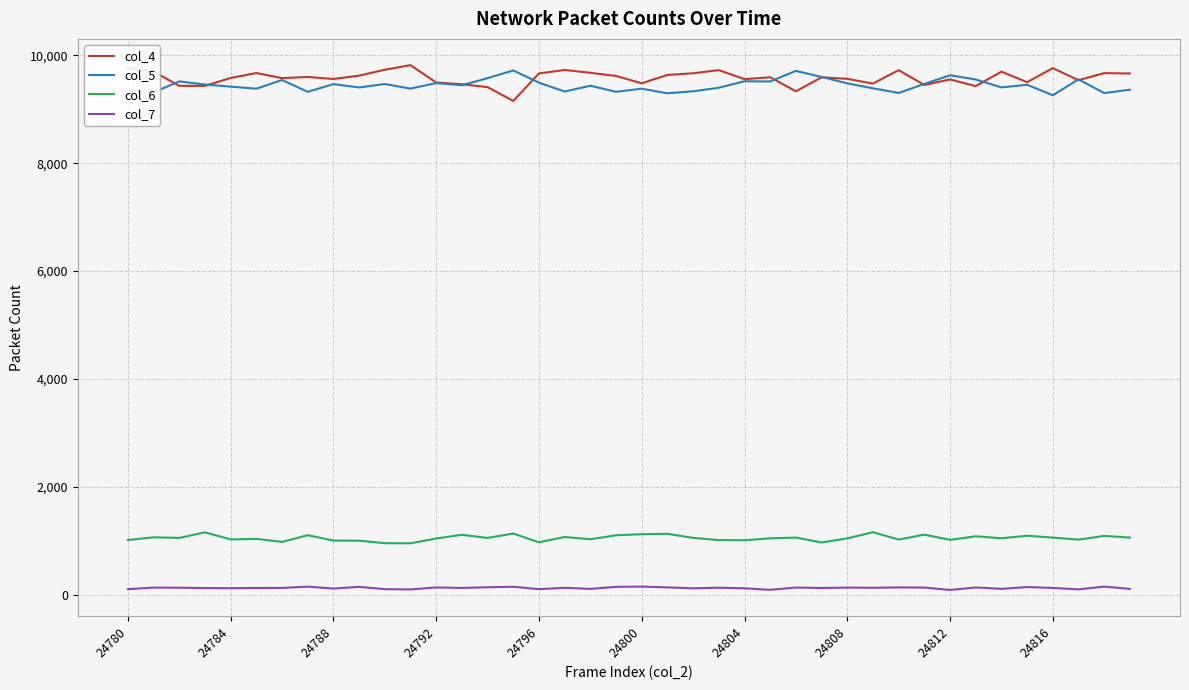

What is the greatest value displayed?

9817